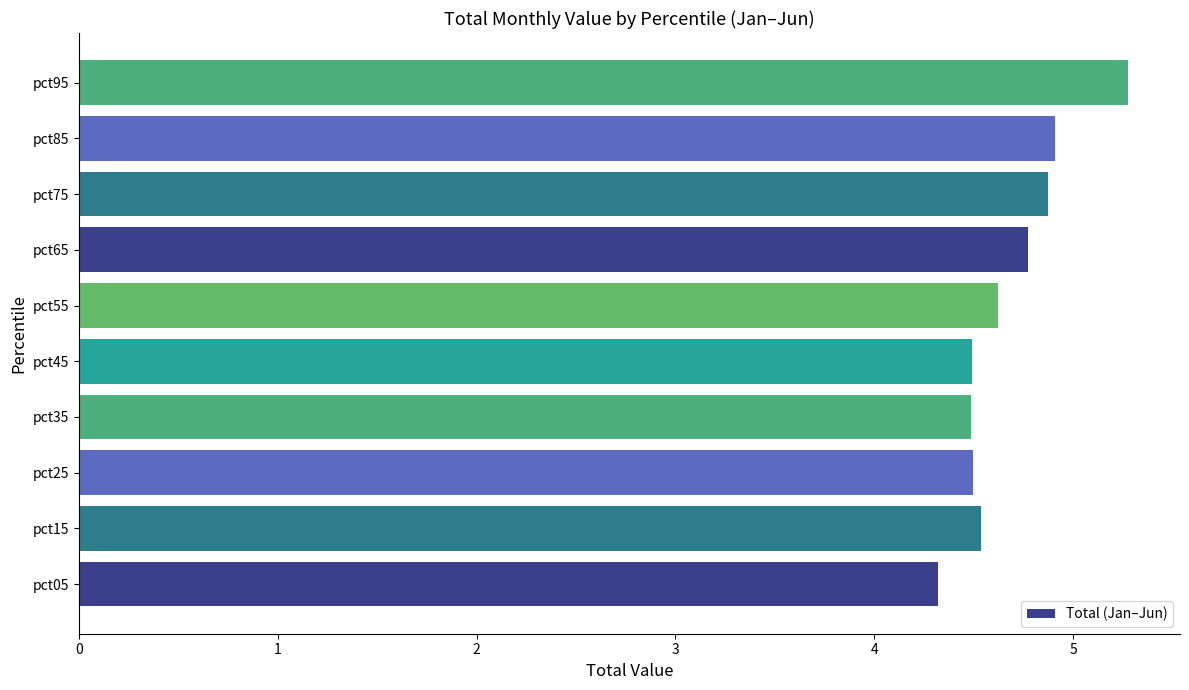

What is the ratio of the value at pct85 to the value at pct95?

0.9